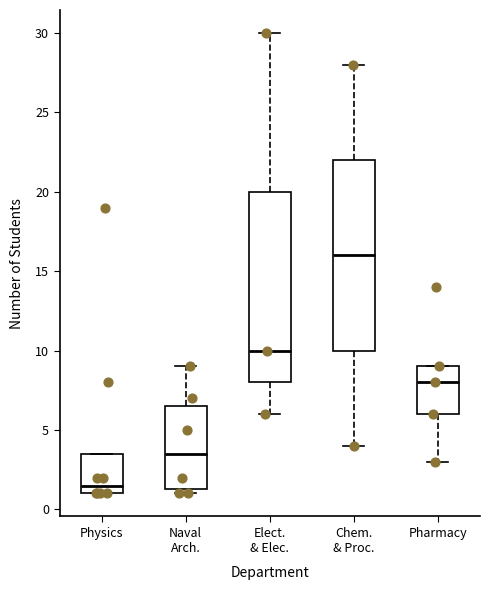

Reading left to right, read every box against the y-axis: the position of its median line, the range the box covers, and the ends of its whiskers. The values are not printed on the chart, so give them approximately, as read against the axis.

Physics: median 1.5, box 1.0 to 3.5, whiskers 1.0 to 3.5
Naval Arch.: median 3.5, box 1.5 to 6.5, whiskers 1.0 to 9.0
Elect. & Elec.: median 10.0, box 8.0 to 20.0, whiskers 6.0 to 30.0
Chem. & Proc.: median 16.0, box 10.0 to 22.0, whiskers 4.0 to 28.0
Pharmacy: median 8.0, box 6.0 to 9.0, whiskers 3.0 to 9.0